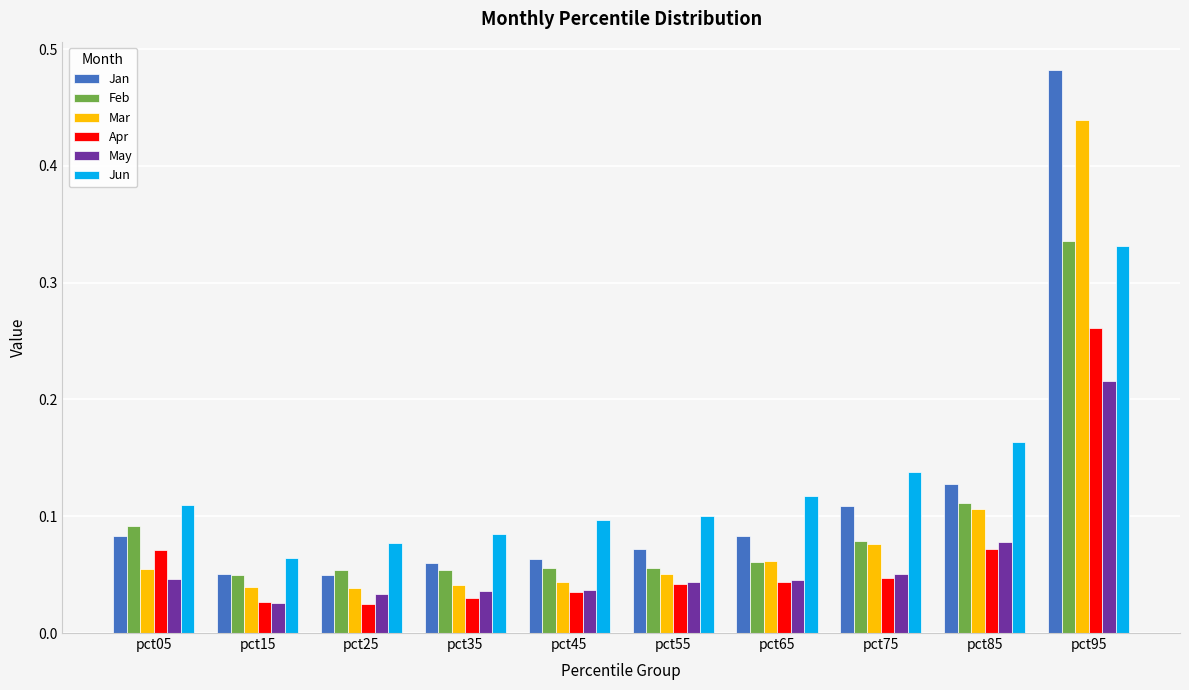

Count the Jan values in the range 0 to 1.

10